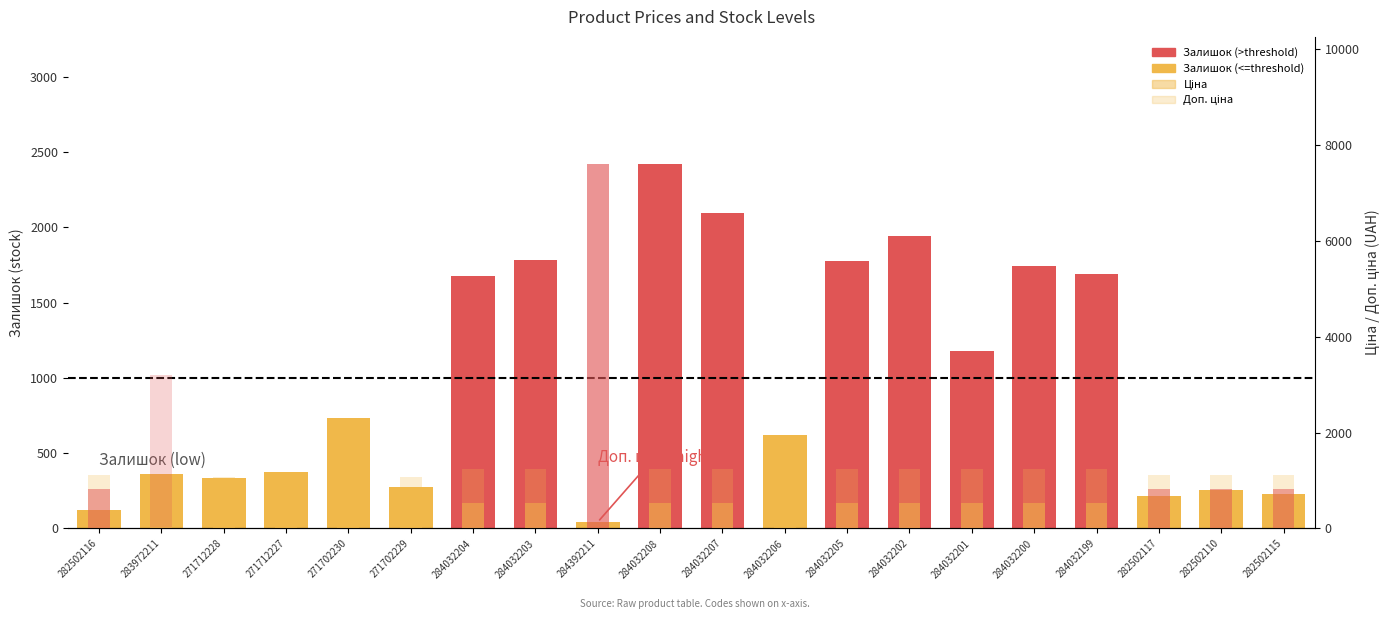

Which series changed the most between 271712228 and 271702229?

Залишок